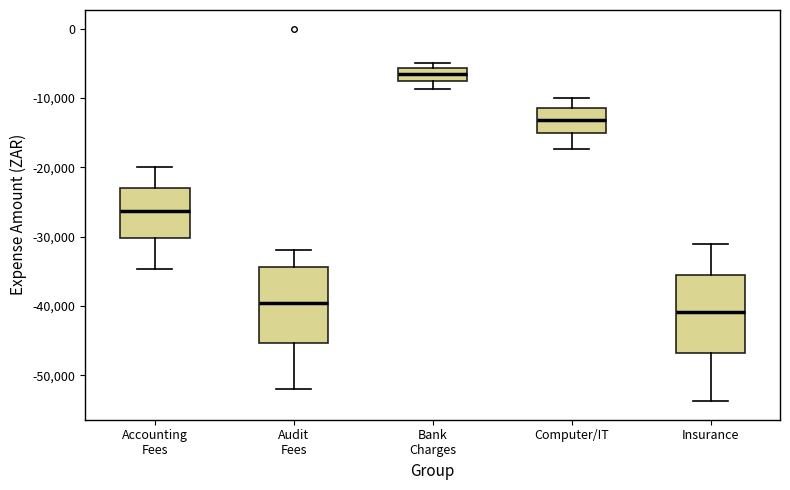

Reading left to right, transcribe this box plot: for each box, give where its median line is, the range the box spans, and where its two whiskers end, as read against the y-axis. The values are not printed on the chart, so give them approximately, as read against the axis.

Accounting Fees: median -26000, box -30000 to -23000, whiskers -35000 to -20000
Audit Fees: median -40000, box -45000 to -34000, whiskers -52000 to -32000
Bank Charges: median -7000, box -8000 to -6000, whiskers -9000 to -5000
Computer/IT: median -13000, box -15000 to -11000, whiskers -17000 to -10000
Insurance: median -41000, box -47000 to -36000, whiskers -54000 to -31000